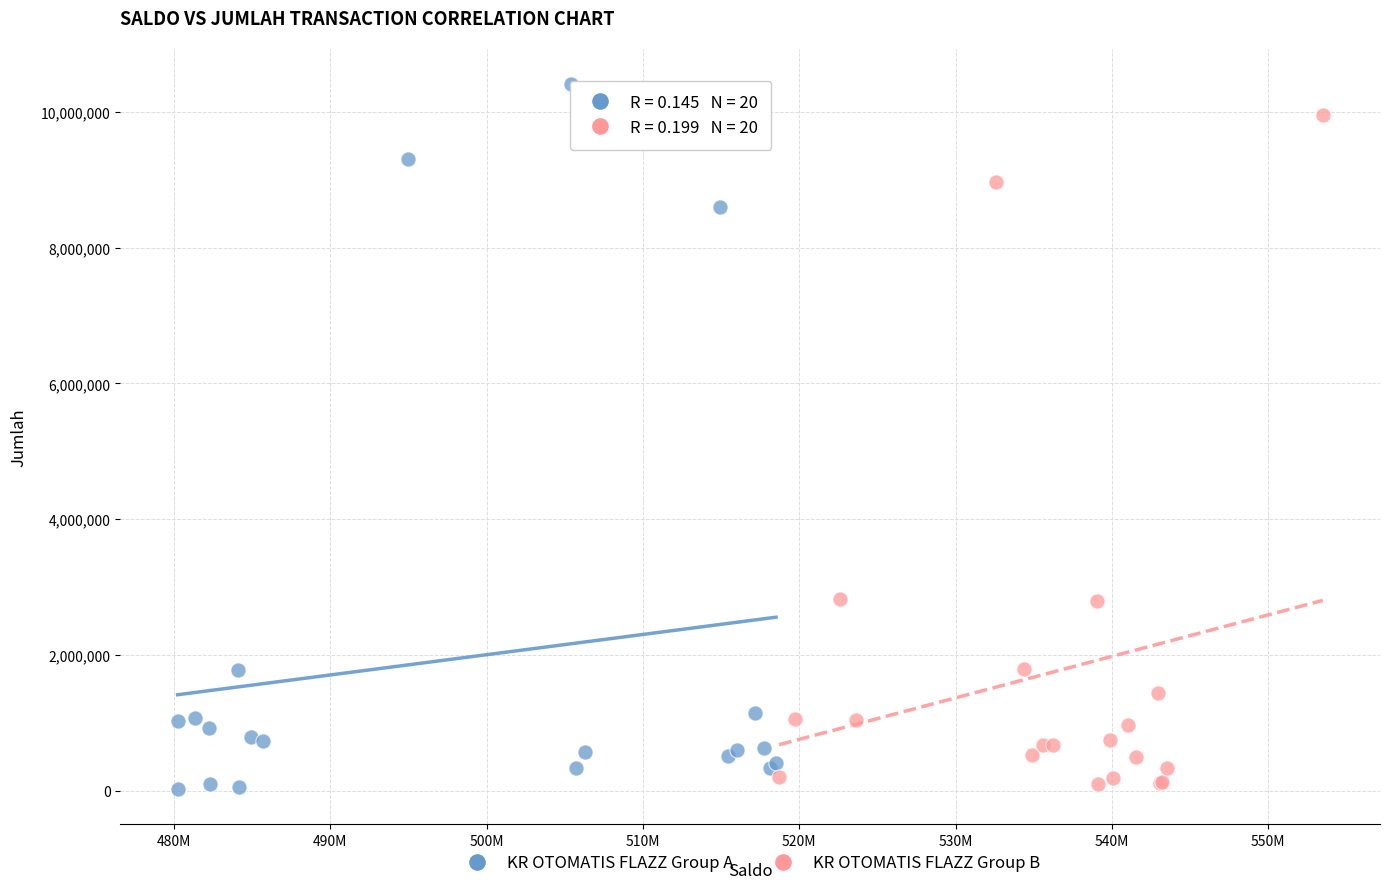

Which series reaches the maximum Y coordinate?

KR OTOMATIS FLAZZ Group A